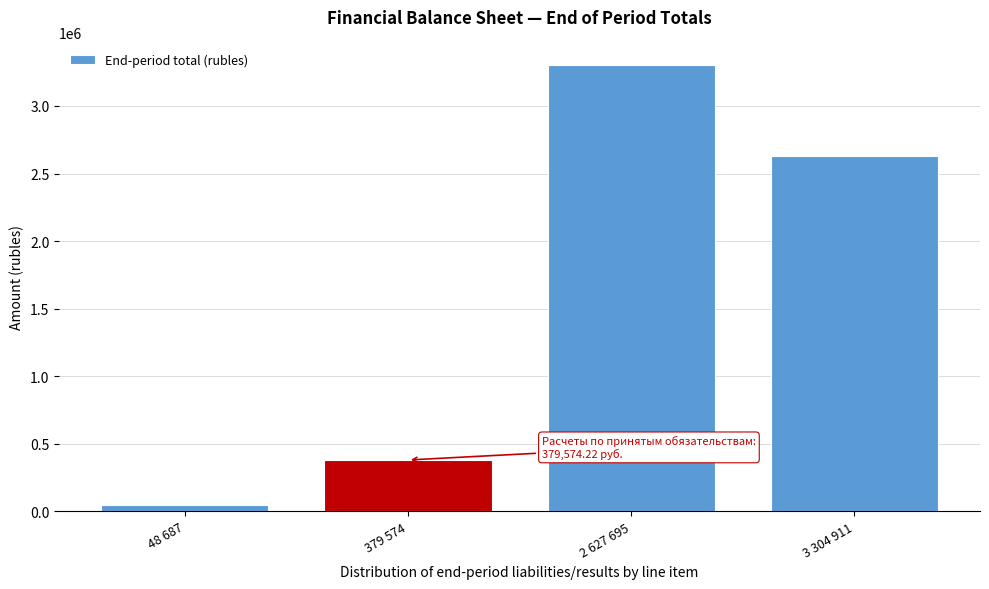

Reading right to left, transcribe all the data shown in this chart.

3 304 911=2627694.6	2 627 695=3304910.6	379 574=379574.2	48 687=48687.2